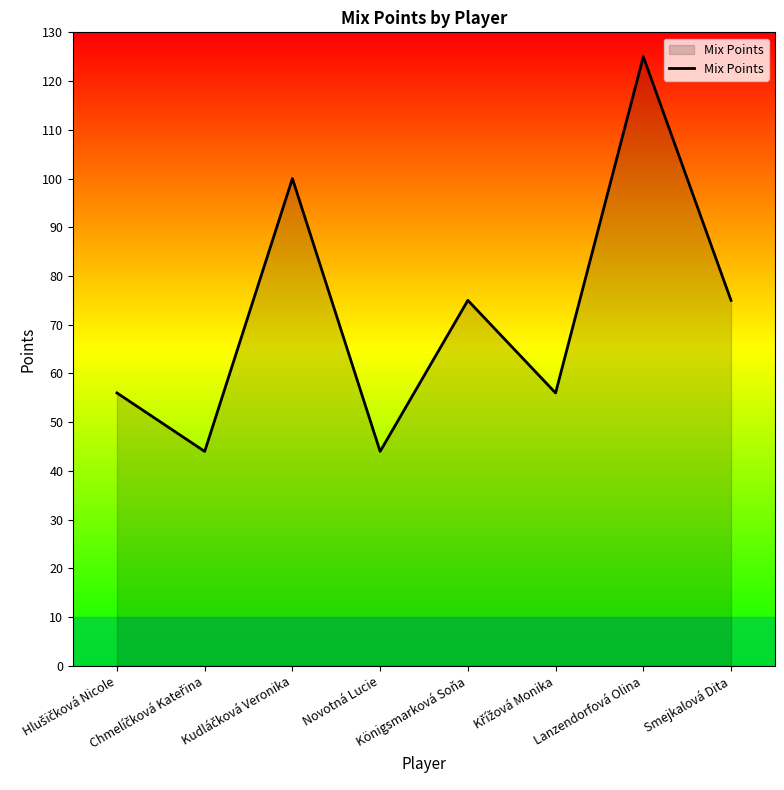

What is the sum of all values?

575